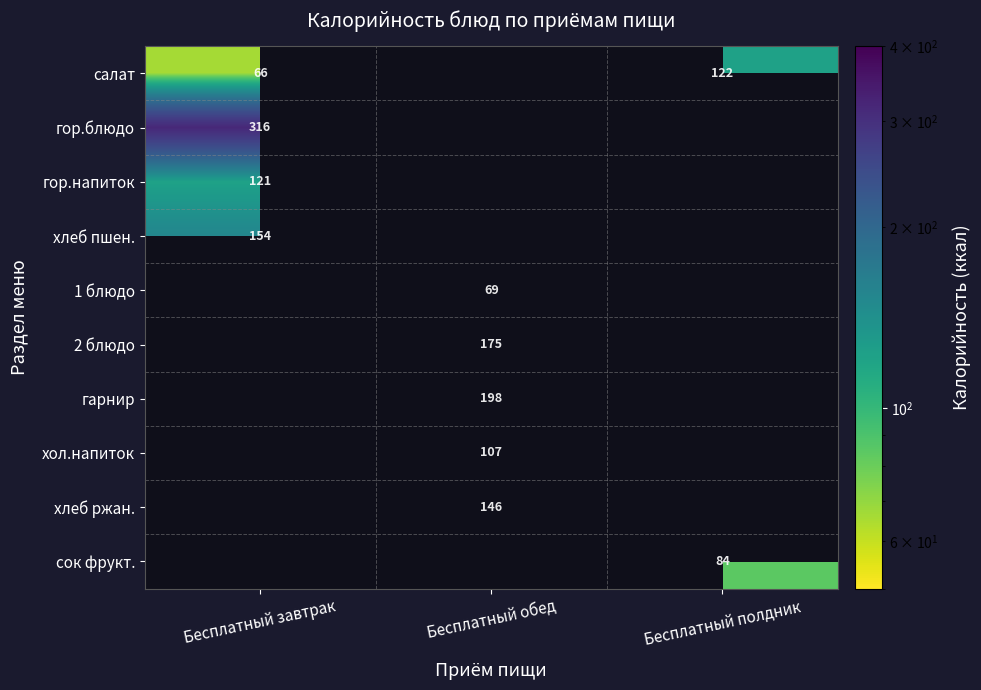

Is it true that салат equals 92 at Бесплатный завтрак?

False